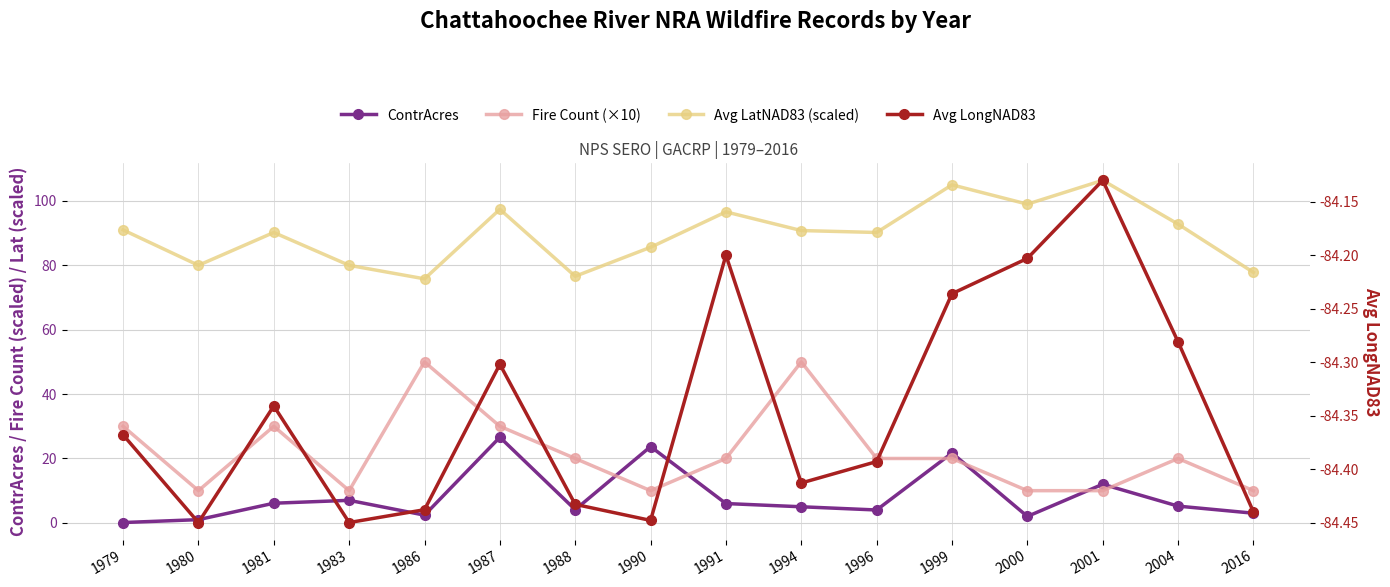

How many interior local valleys does the Avg LongNAD83 series have?

4